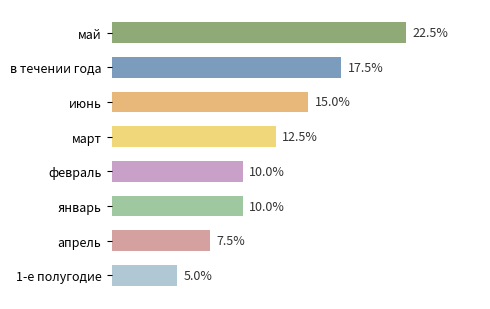

At which category does the chart reach its minimum across all series?

1-е полугодие